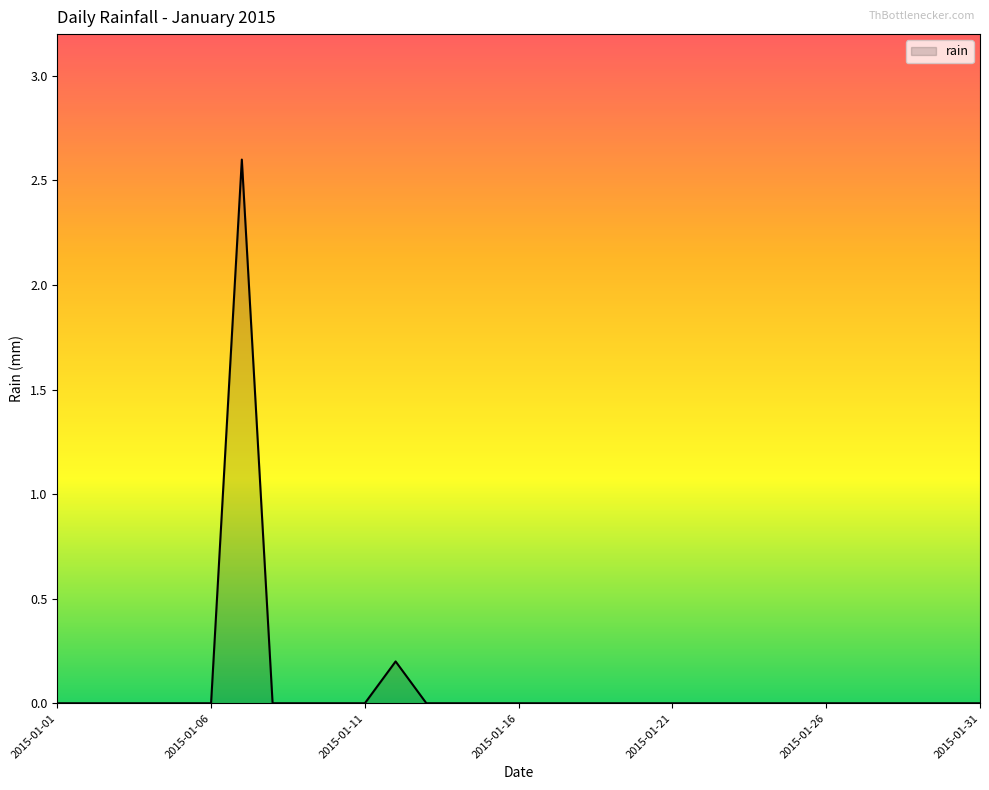

What is the greatest value displayed?

2.6